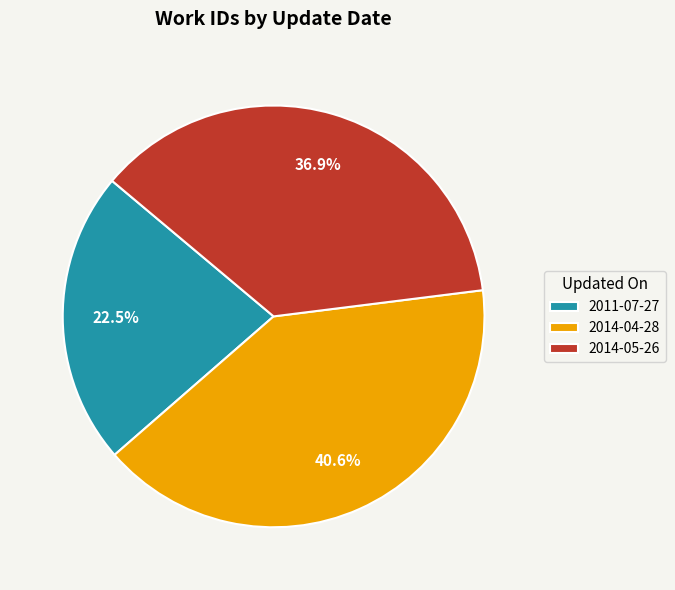

True or false: 2014-05-26 accounts for 44% of the total.

False